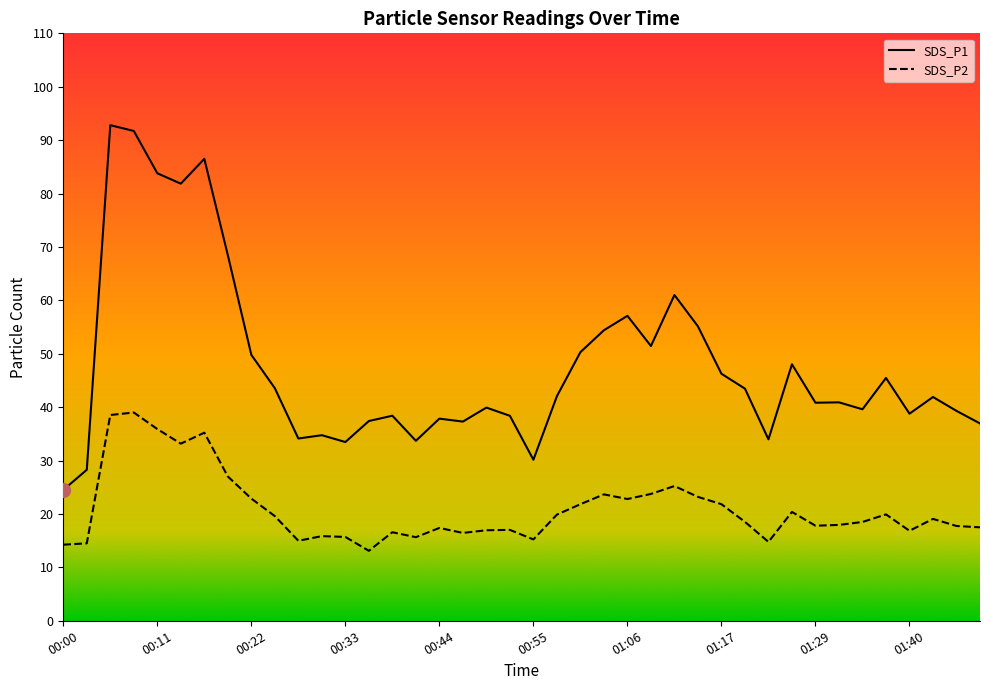

At which category is the sum across all series the highest?

00:05